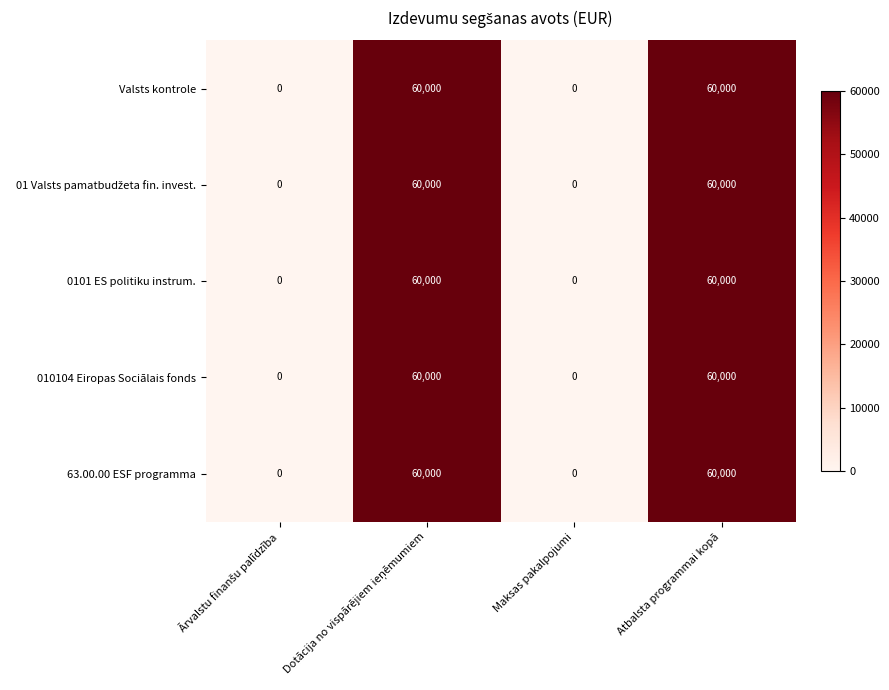

True or false: 0101 ES politiku instrum. has a value of 34957 at Atbalsta programmai kopā.

False